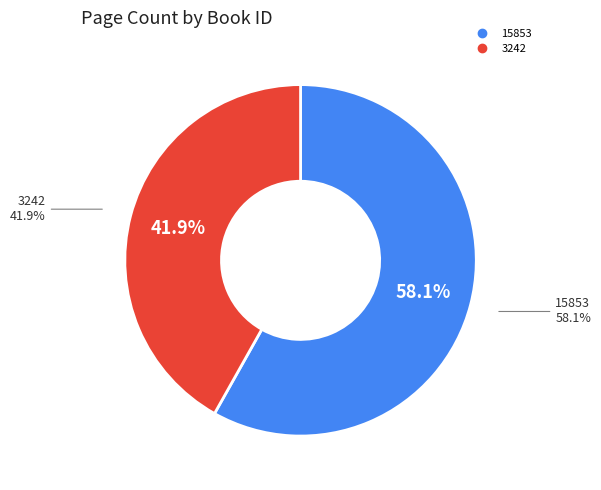

The 15853 slice represents 44% of the pie. True or false?

False